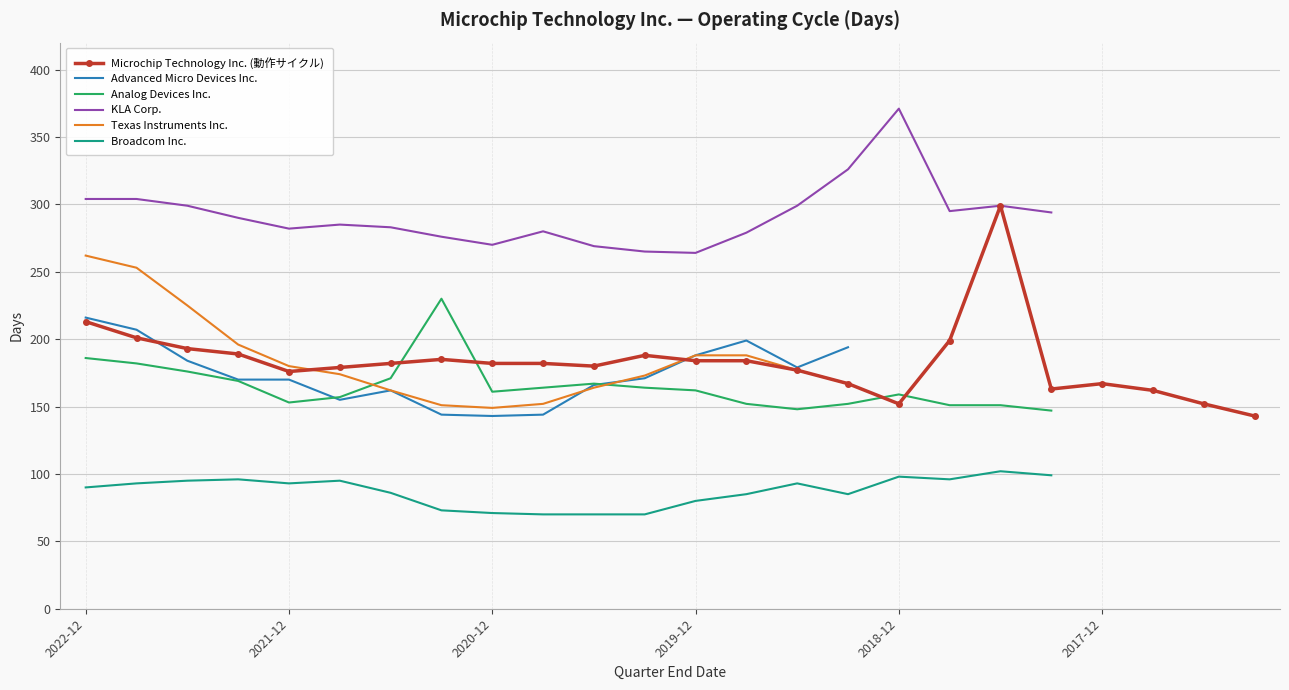

Does the chart have visible grid lines?

Yes